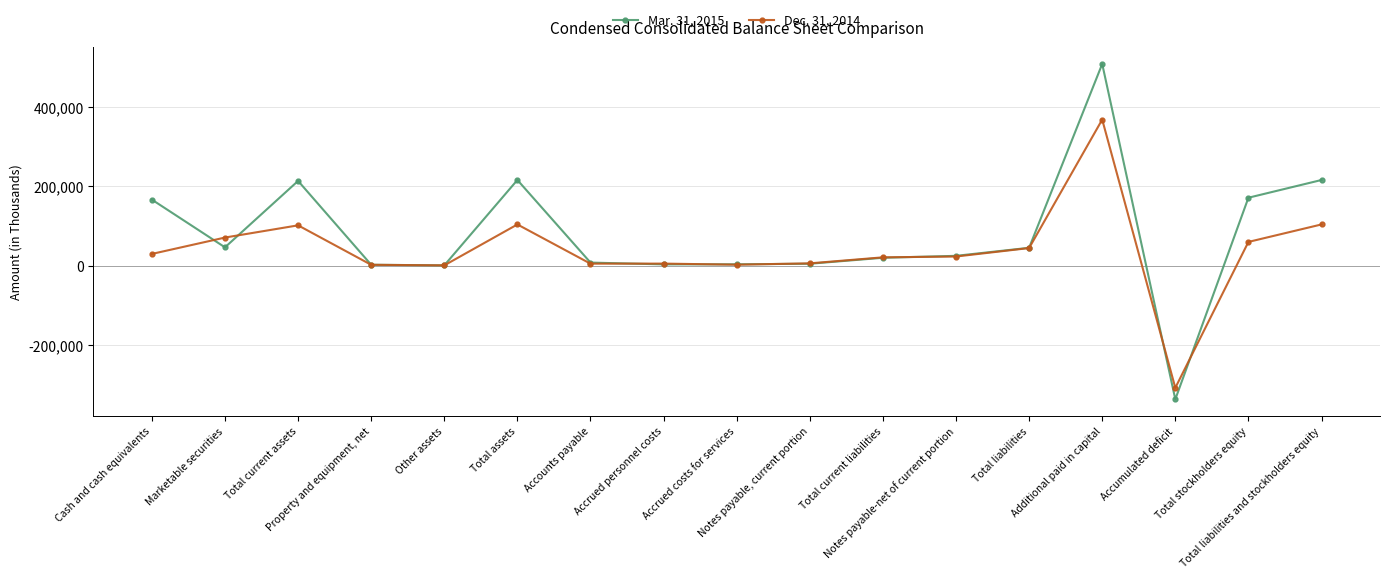

Where is the first local minimum for Mar. 31, 2015?

Marketable securities